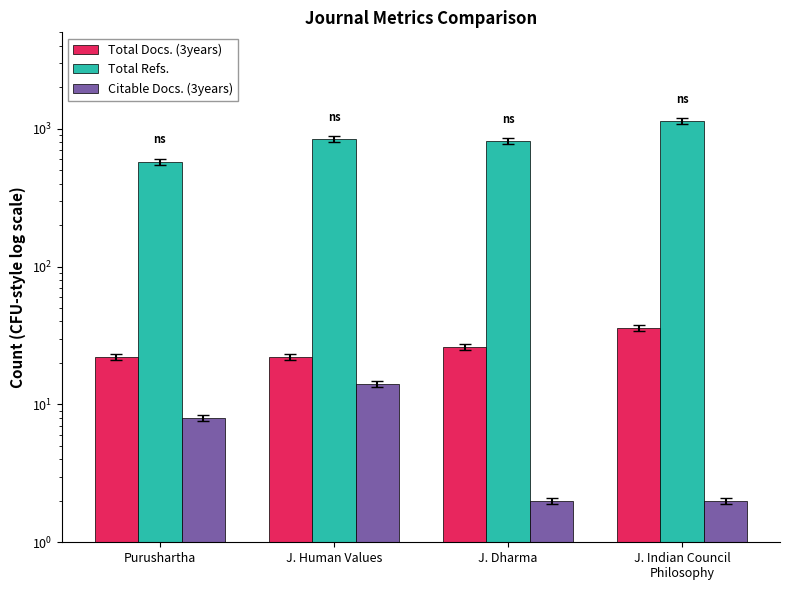

Is it true that Total Docs. (3years) equals 21 at J. Indian Council
Philosophy?

False